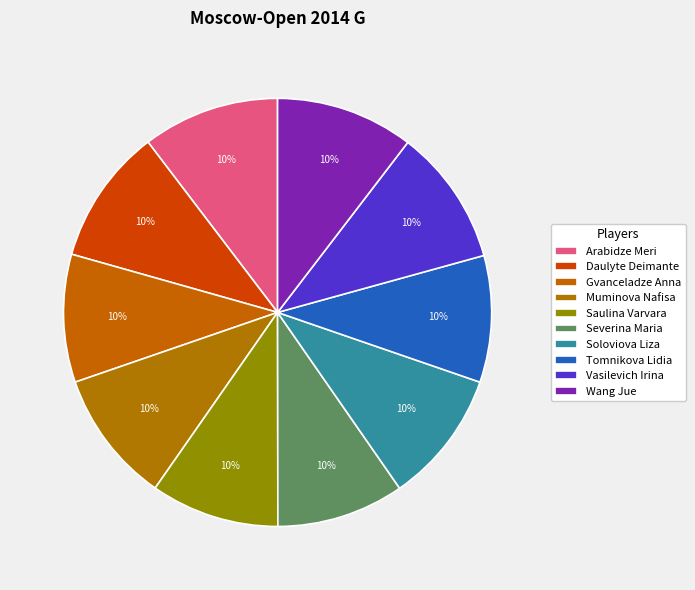

Approximately how many times larger is the value at Gvanceladze Anna compared to Tomnikova Lidia?

1.0